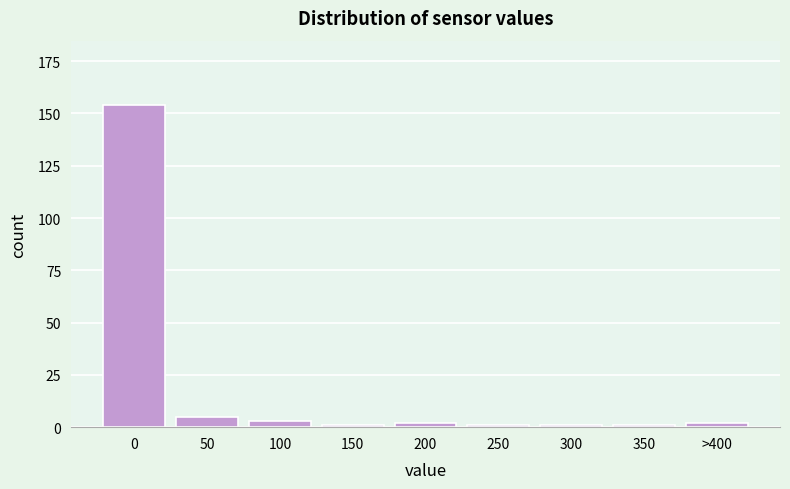

Reading left to right, what are all the values shown in this chart?

0=154	50=5	100=3	150=1	200=2	250=1	300=1	350=1	>400=2